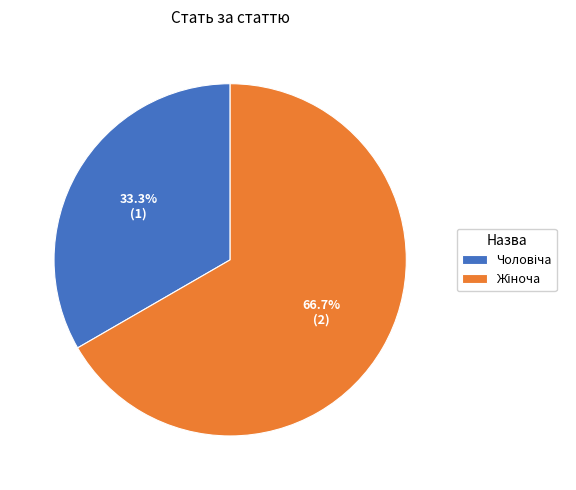

Does any single category account for the majority?

Yes